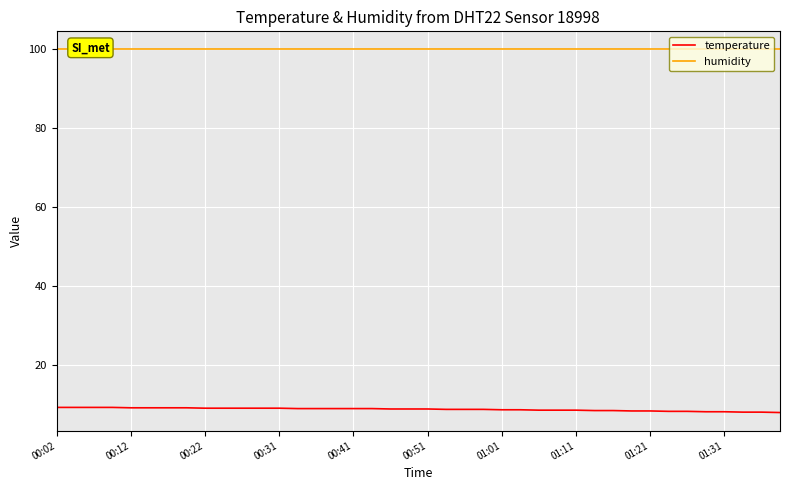

What is the highest value of the temperature series?

9.2